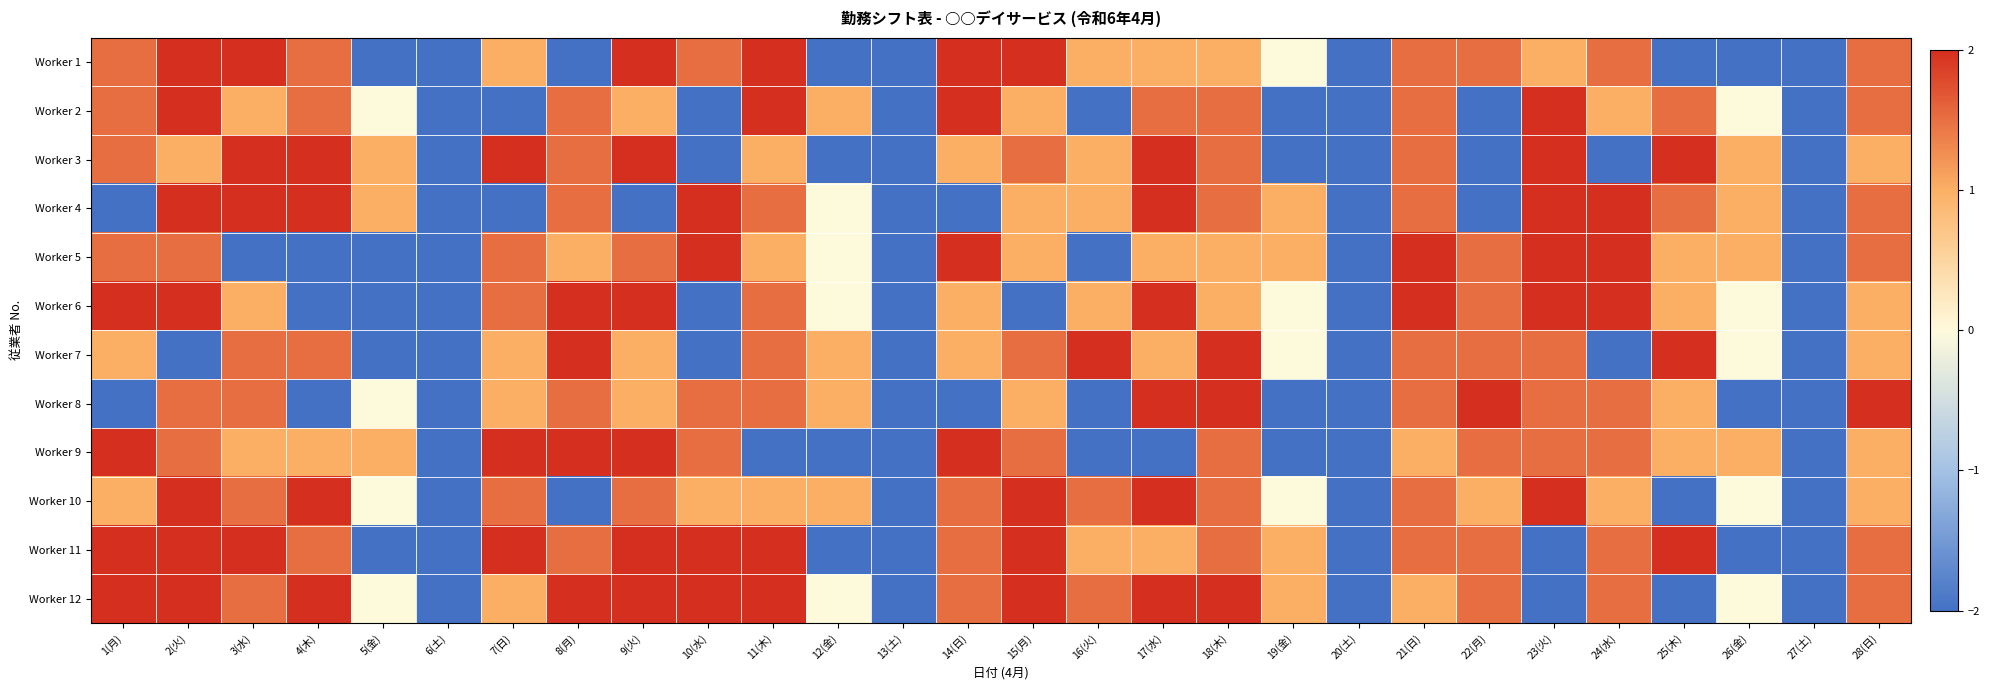

At which category does the chart reach its peak across all series?

2(火)